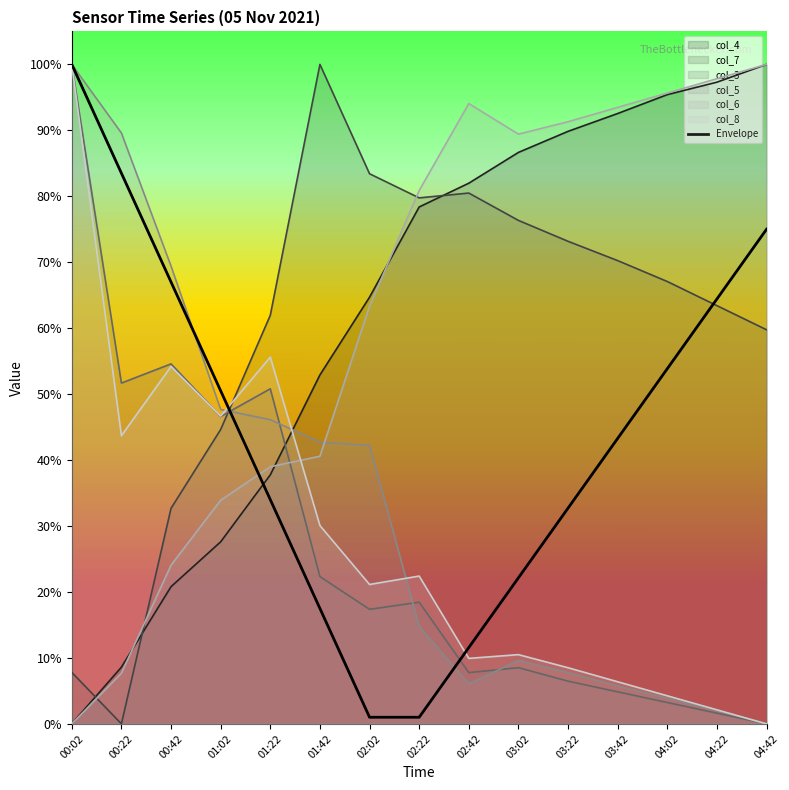

What are all the series names shown in the legend?

col_4, col_7, col_3, col_5, col_6, col_8, Envelope